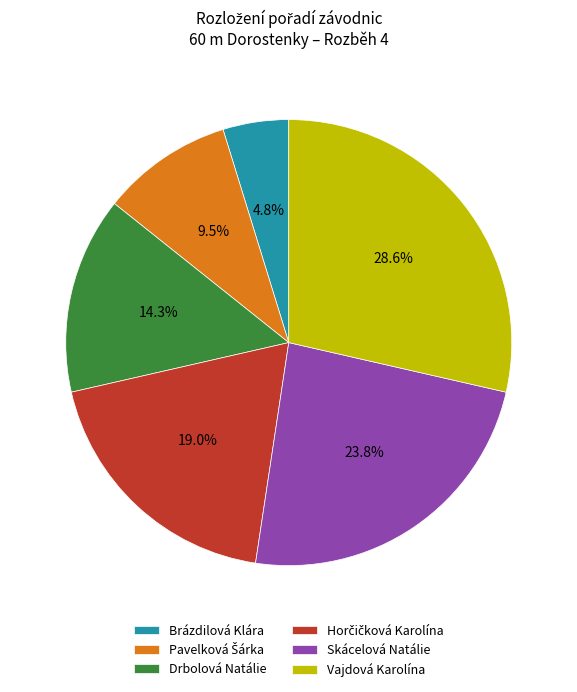

True or false: Brázdilová Klára accounts for 11% of the total.

False